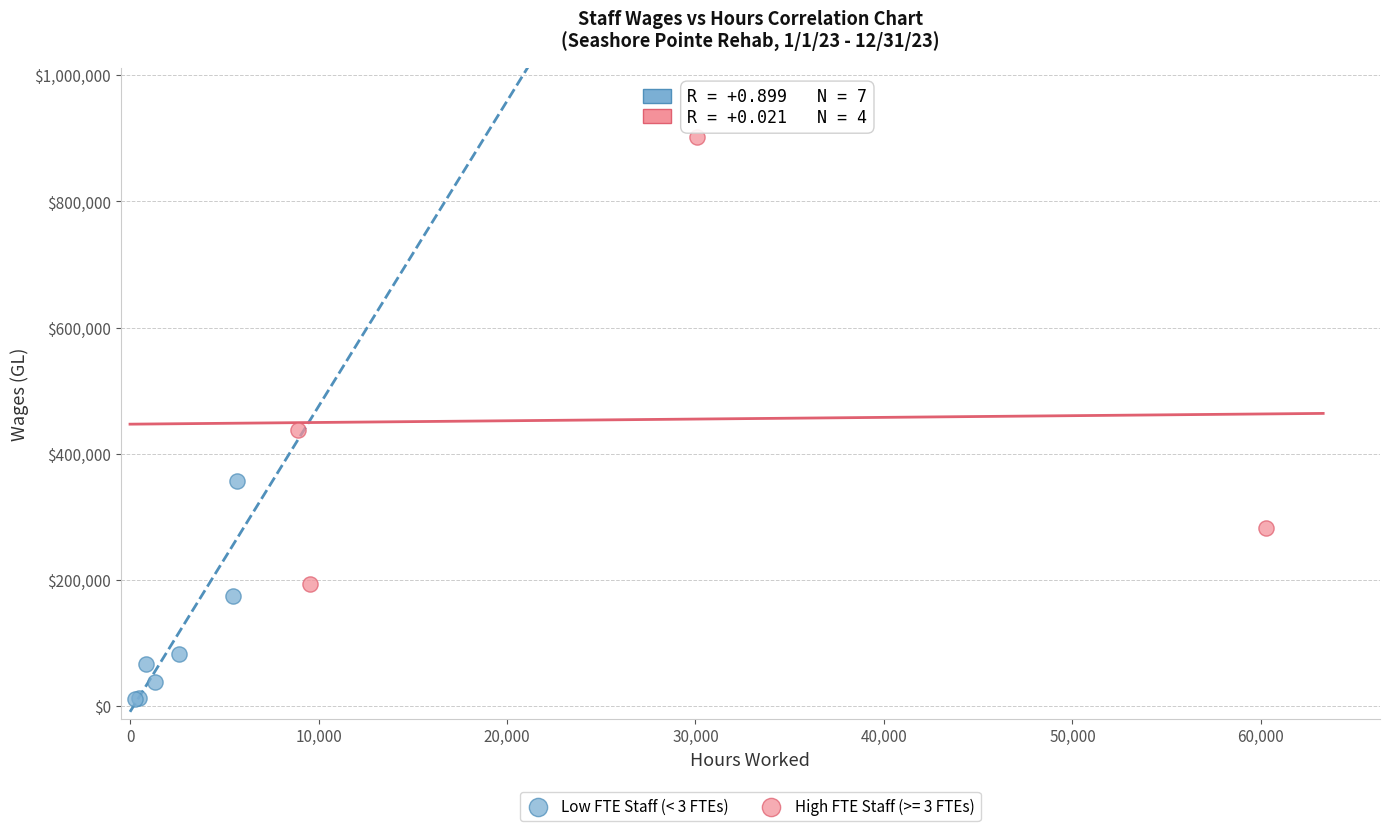

Which series contains the lowest Y value?

Low FTE Staff (< 3 FTEs)